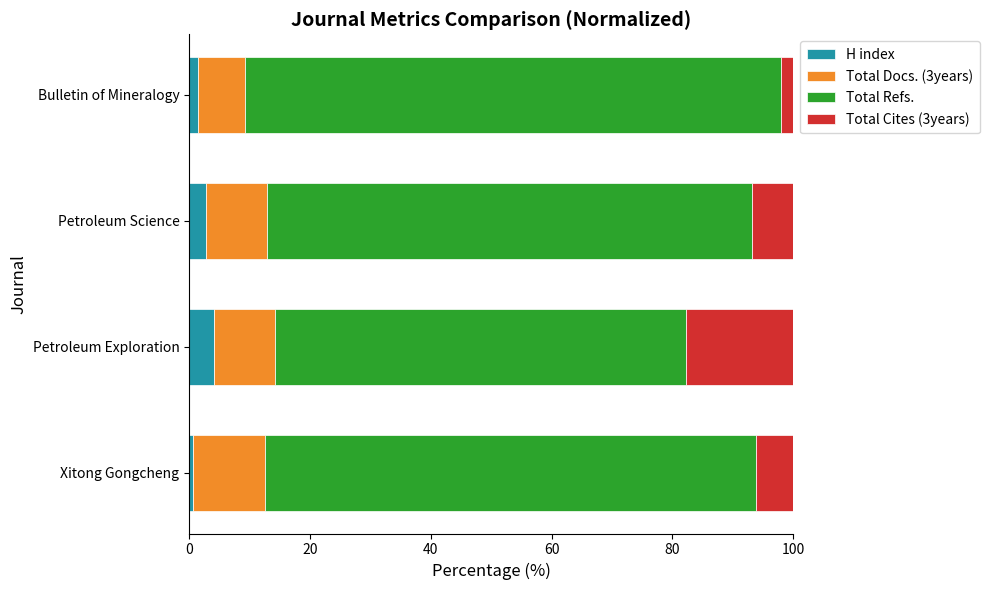

What is the difference between the maximum and minimum values in the H index series?

3.4